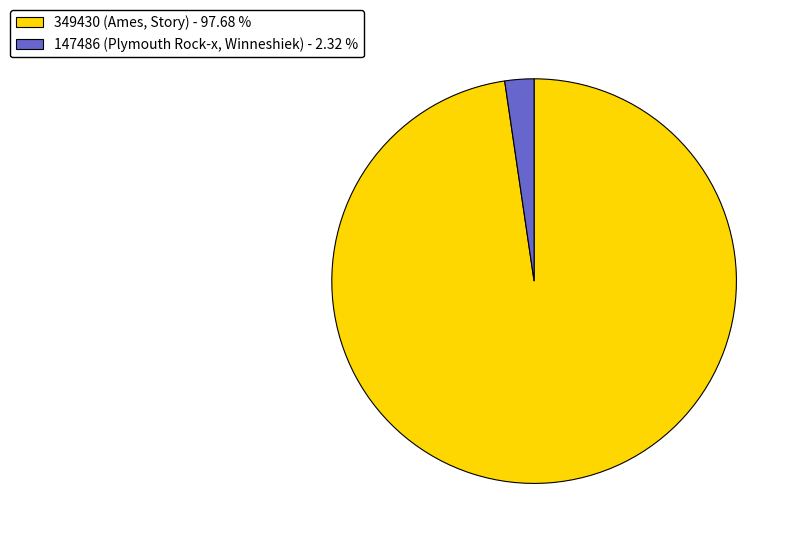

Is 349430 (Ames, Story) the majority of the pie?

Yes